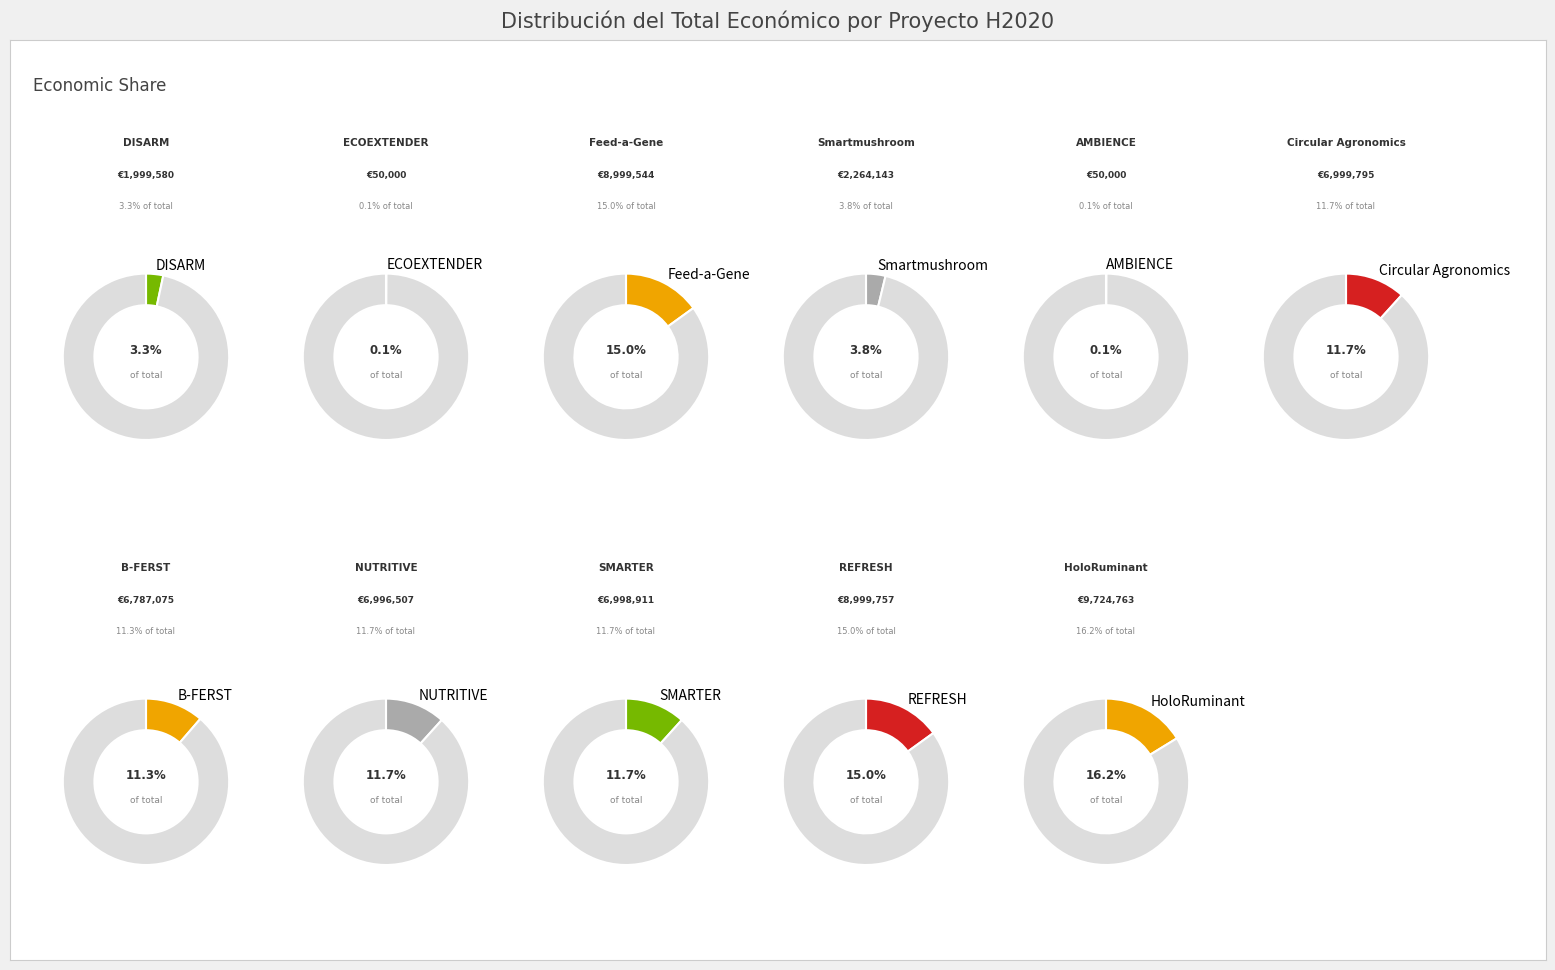

To the nearest percent, what is the average slice percentage?

9%